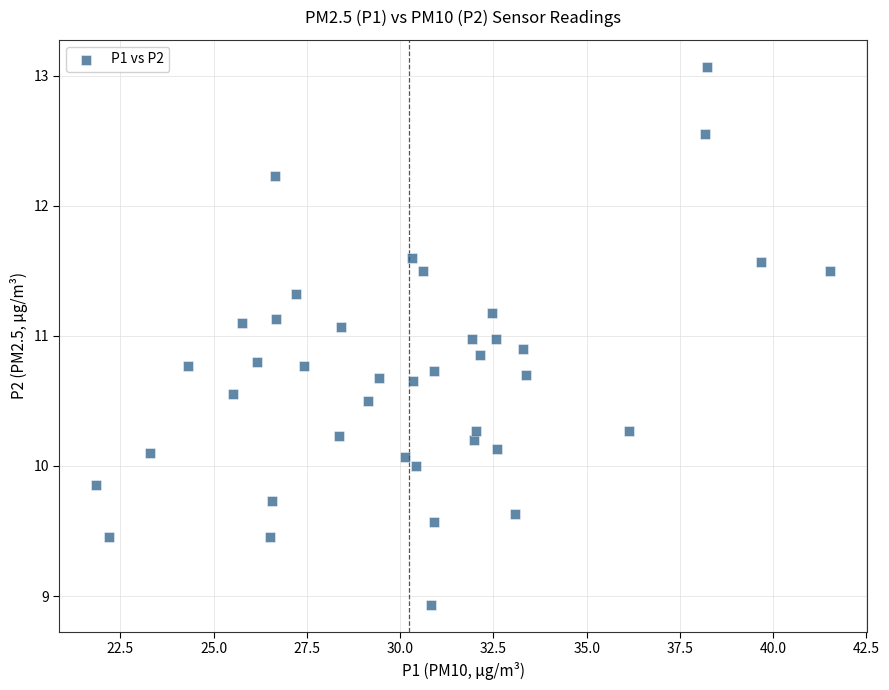

What is the range of Y values (max minus min)?

4.1